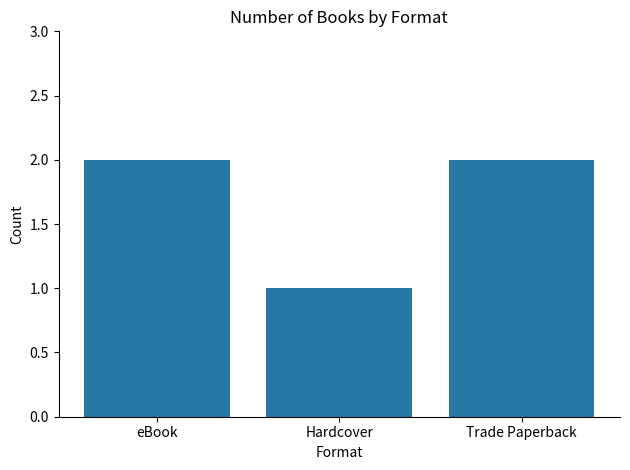

Reading left to right, extract all data points from this chart.

2	1	2